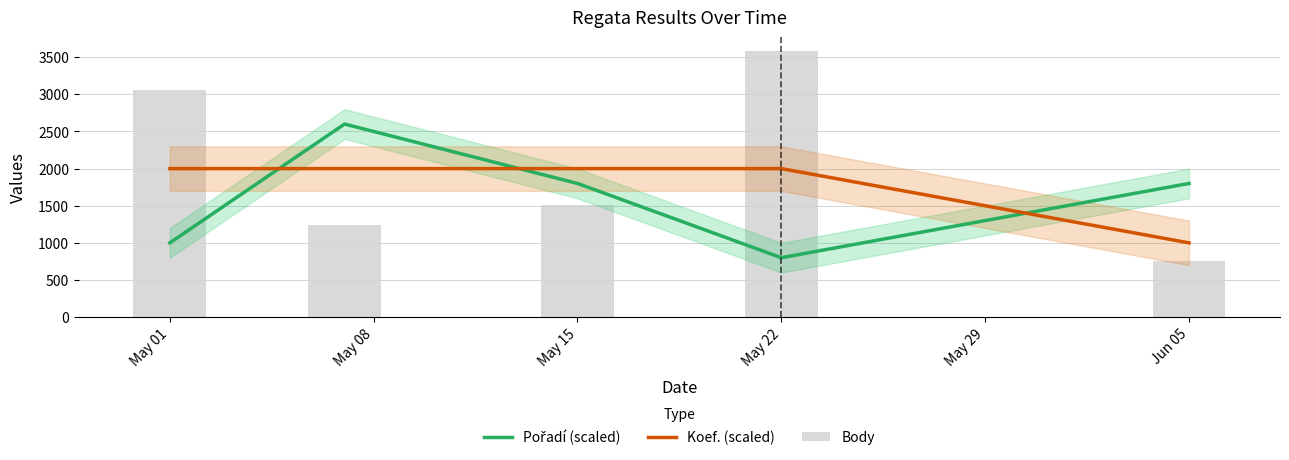

What is the value of the Koef. (scaled) bar at the 4th from the left?

2000